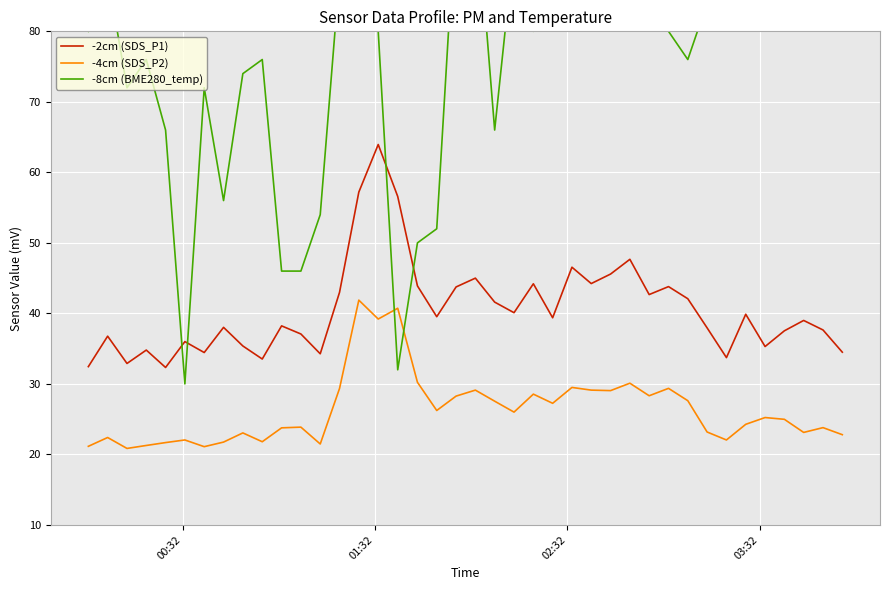

At how many categories does at least one series exceed 123?

1